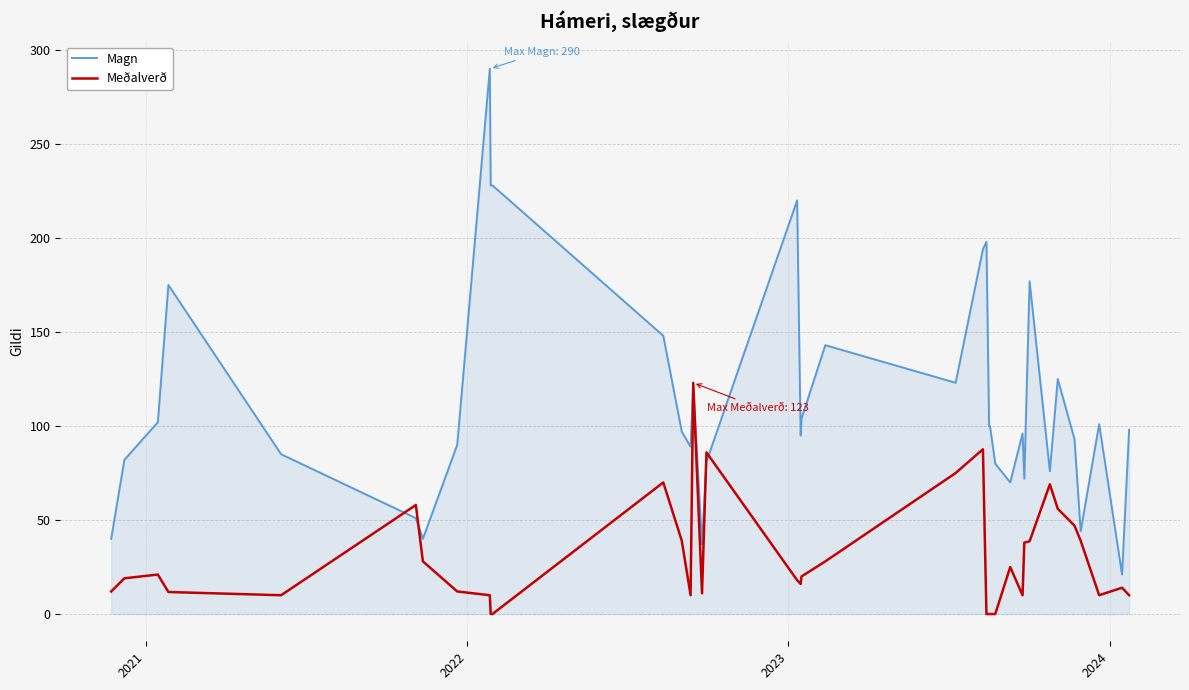

Which series has the largest total across all categories?

Magn